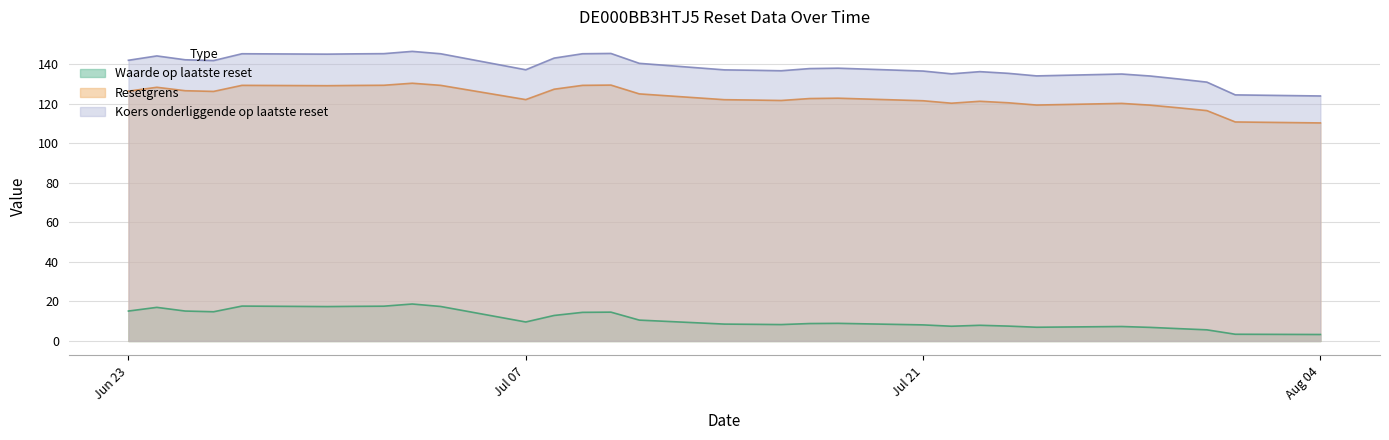

What is the approximate value of Waarde op laatste reset at 2025-08-01?

3.4